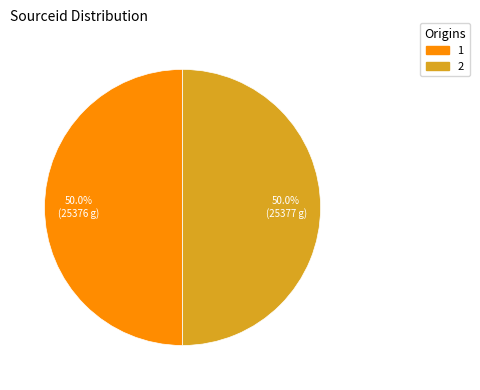

Approximately how many times larger is the value at 2 compared to 1?

1.0